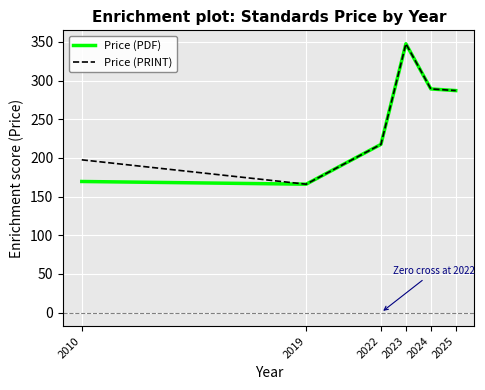

Where does the Price (PDF) series first go above 287?

2023